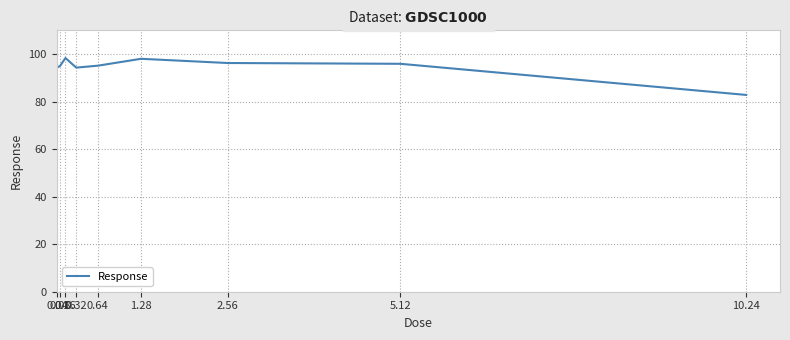

What is the minimum value shown in the chart?

82.8